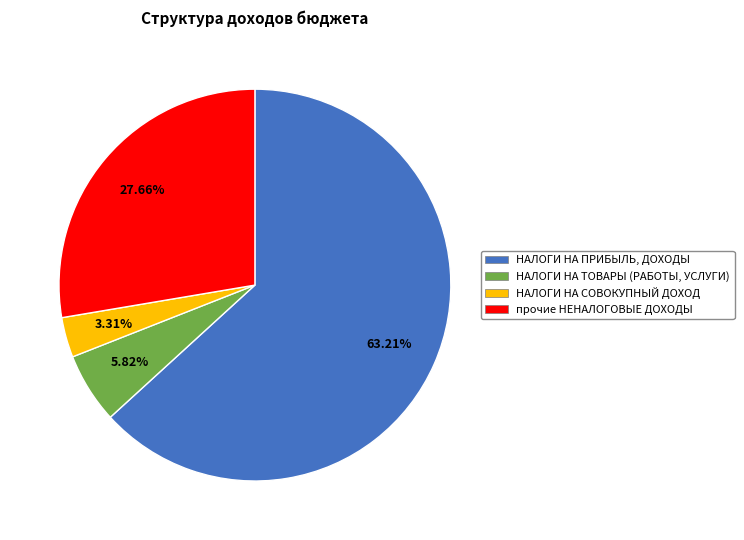

Is there any slice that represents more than half of the pie?

Yes